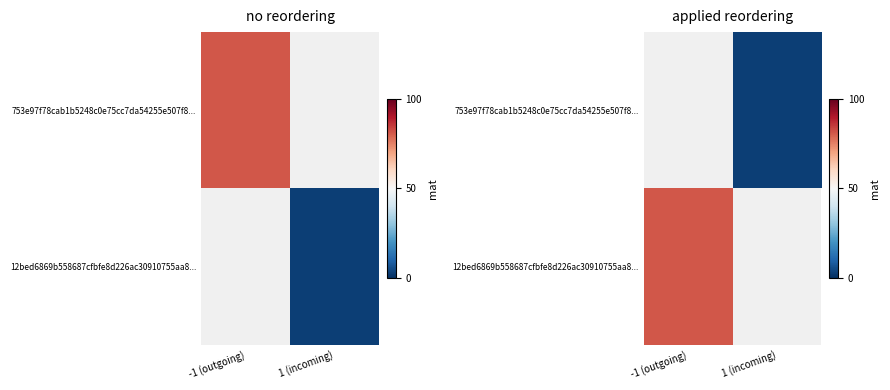

List the labels in order of 12bed6869b558687cfbfe8d226ac30910755aa8... value, largest first.

-1 (outgoing), 1 (incoming)